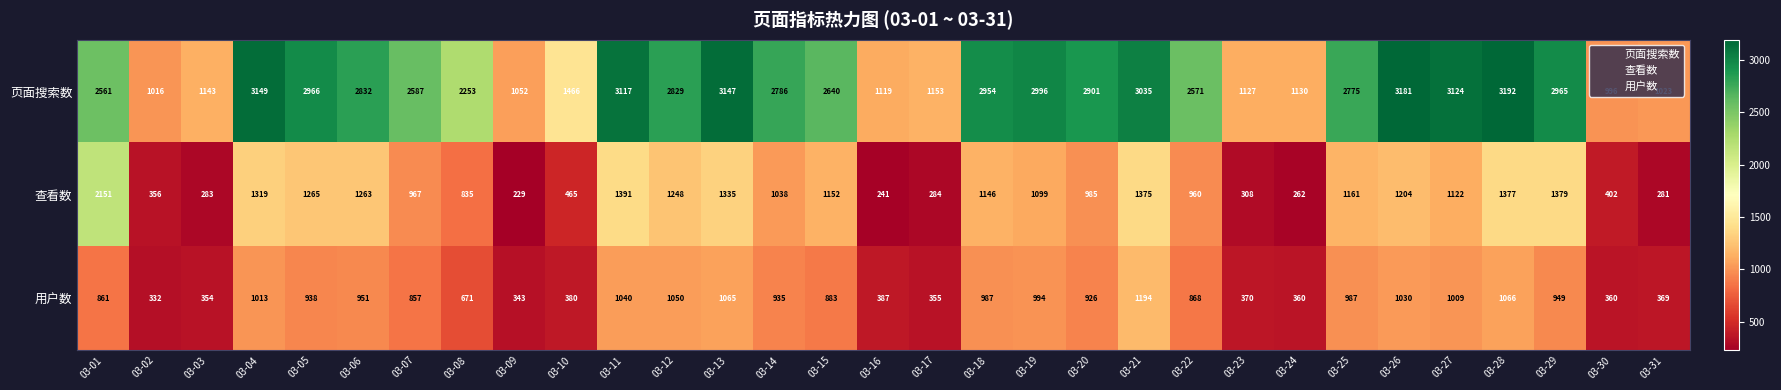

True or false: 页面搜索数 has a value of 2996 at 03-19.

True